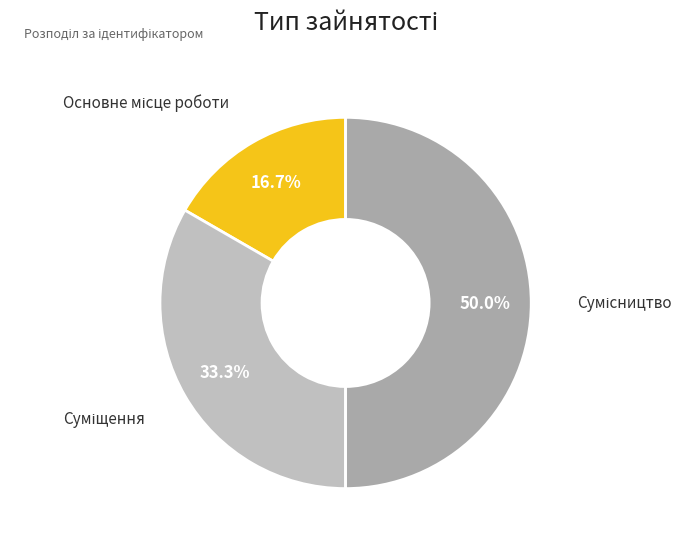

To the nearest percent, what percentage of the pie is Сумісництво?

50%